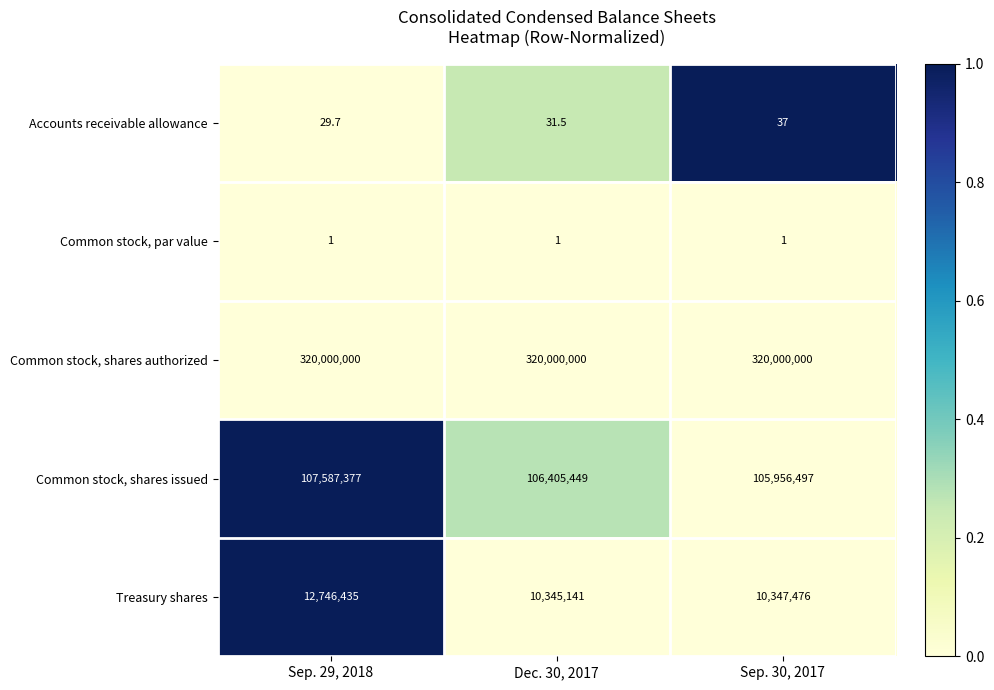

Reading right to left, list all the values displayed in this chart.

Accounts receivable allowance: Sep. 30, 2017=37.0	Dec. 30, 2017=31.5	Sep. 29, 2018=29.7
Common stock, par value: Sep. 30, 2017=1.0	Dec. 30, 2017=1.0	Sep. 29, 2018=1.0
Common stock, shares authorized: Sep. 30, 2017=320000000.0	Dec. 30, 2017=320000000.0	Sep. 29, 2018=320000000.0
Common stock, shares issued: Sep. 30, 2017=105956497.0	Dec. 30, 2017=106405449.0	Sep. 29, 2018=107587377.0
Treasury shares: Sep. 30, 2017=10347476.0	Dec. 30, 2017=10345141.0	Sep. 29, 2018=12746435.0